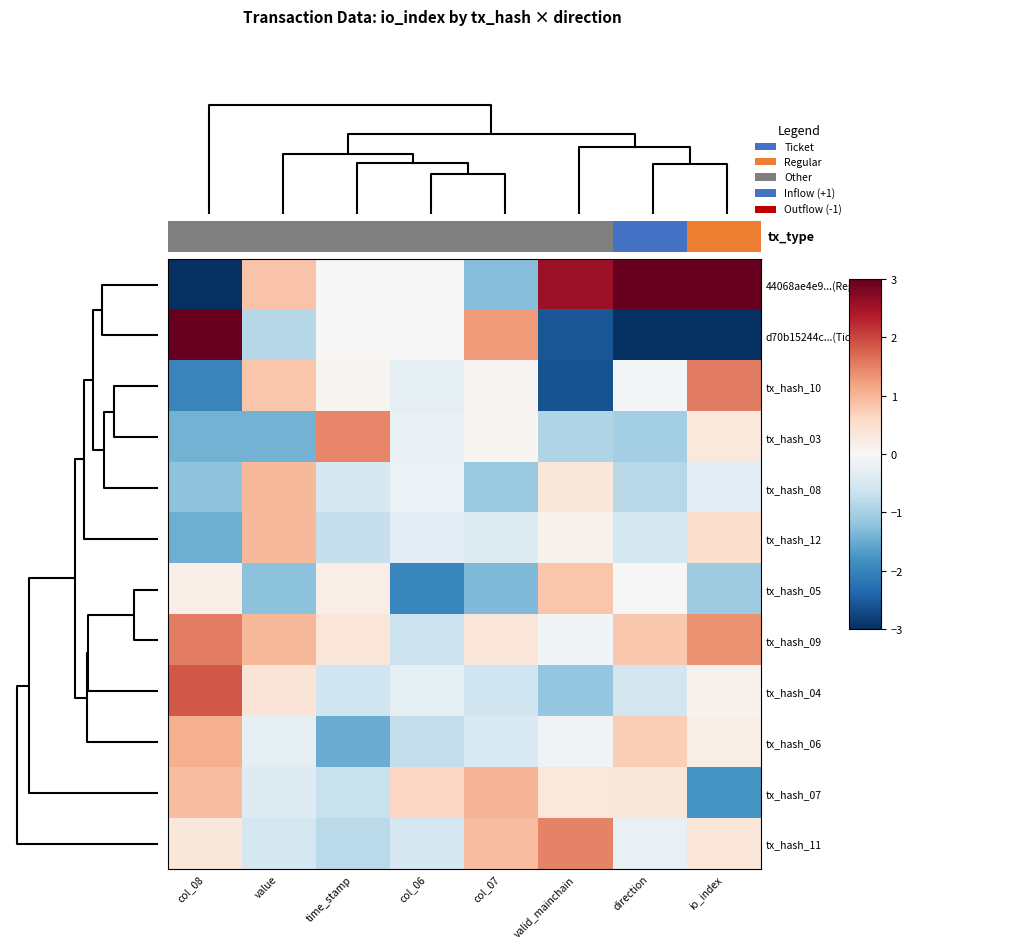

At col_07, list the series in order from smallest to largest.

tx_hash_05, 44068ae4e9...(Regular), tx_hash_08, tx_hash_04, tx_hash_06, tx_hash_12, tx_hash_03, tx_hash_10, tx_hash_09, tx_hash_11, tx_hash_07, d70b15244c...(Ticket)